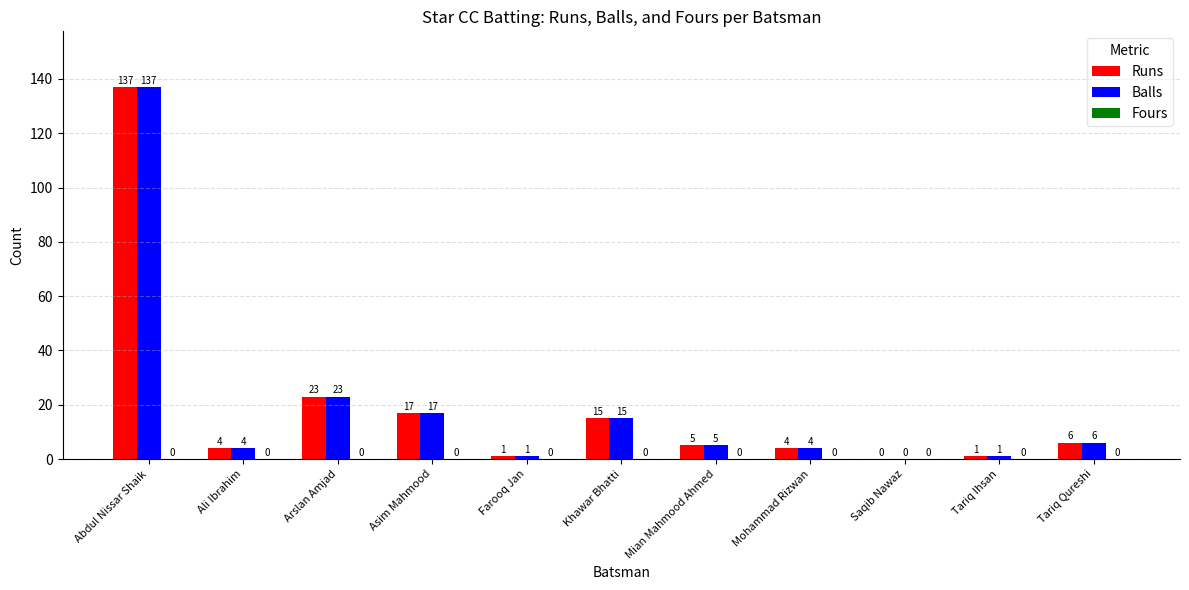

Where does the Runs series first go above 5?

Abdul Nissar Shaik